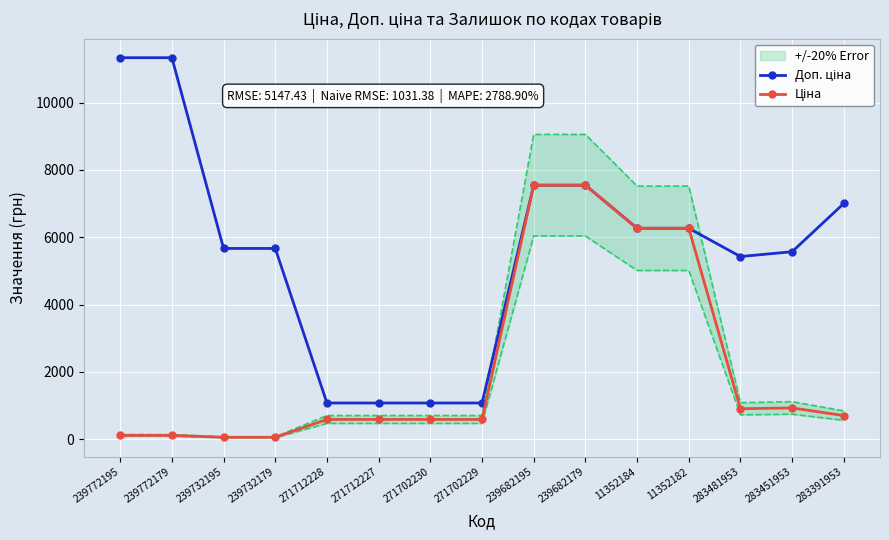

At how many categories does at least one series exceed 10363?

2